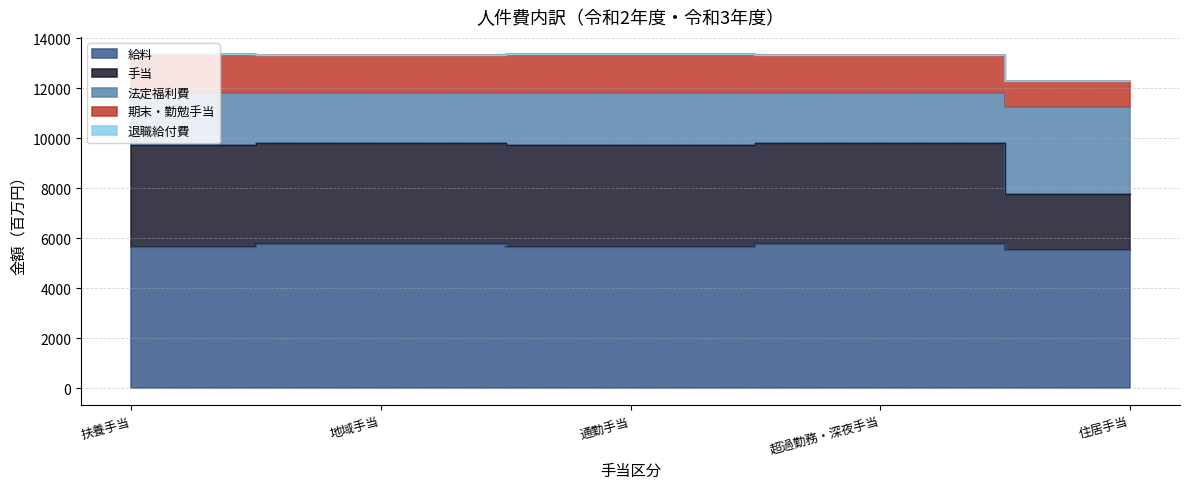

What is the value of the 給料 point at the 5th from the left?

5511